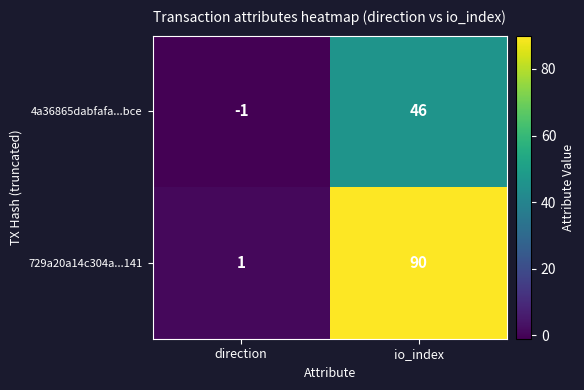

At which label is 729a20a14c304a...141 closest to 45?

direction